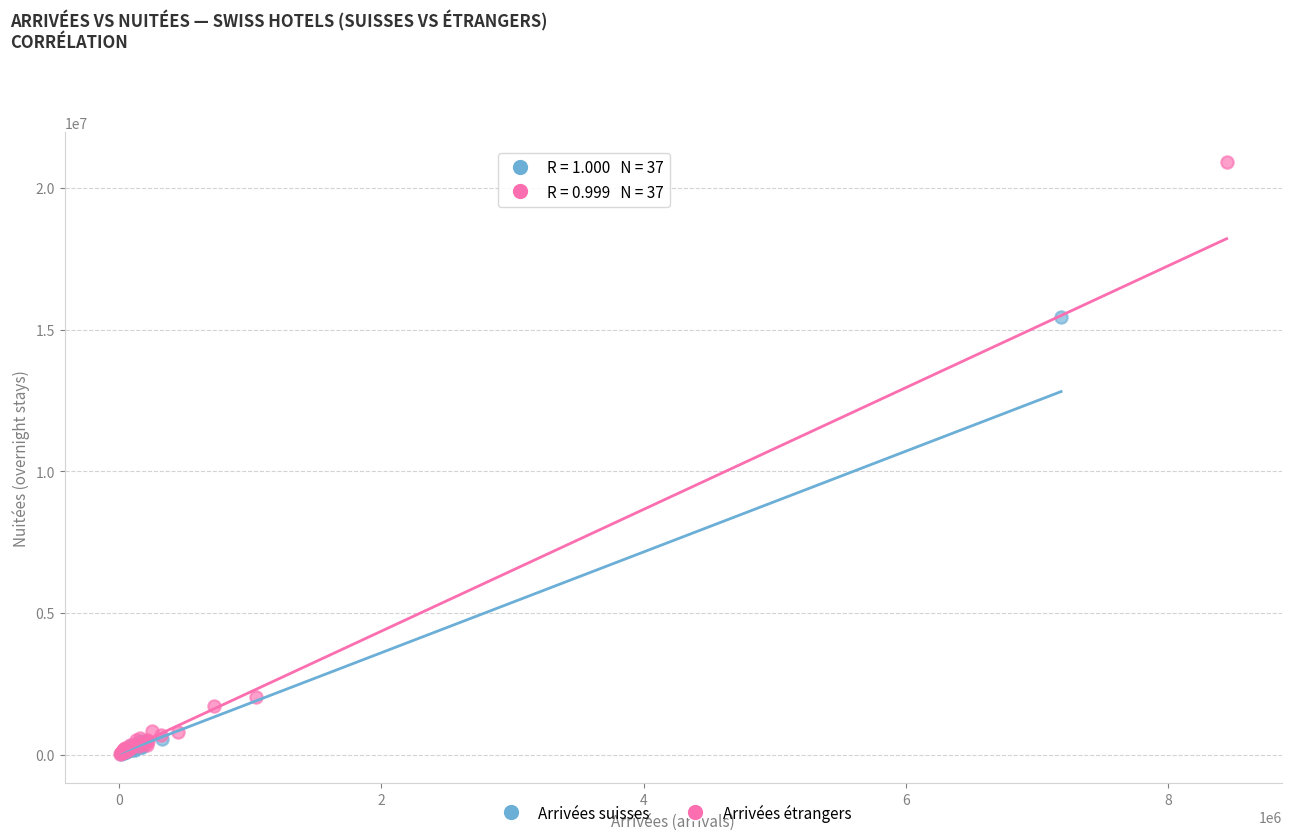

Which series contains the highest Y value?

Arrivées étrangers